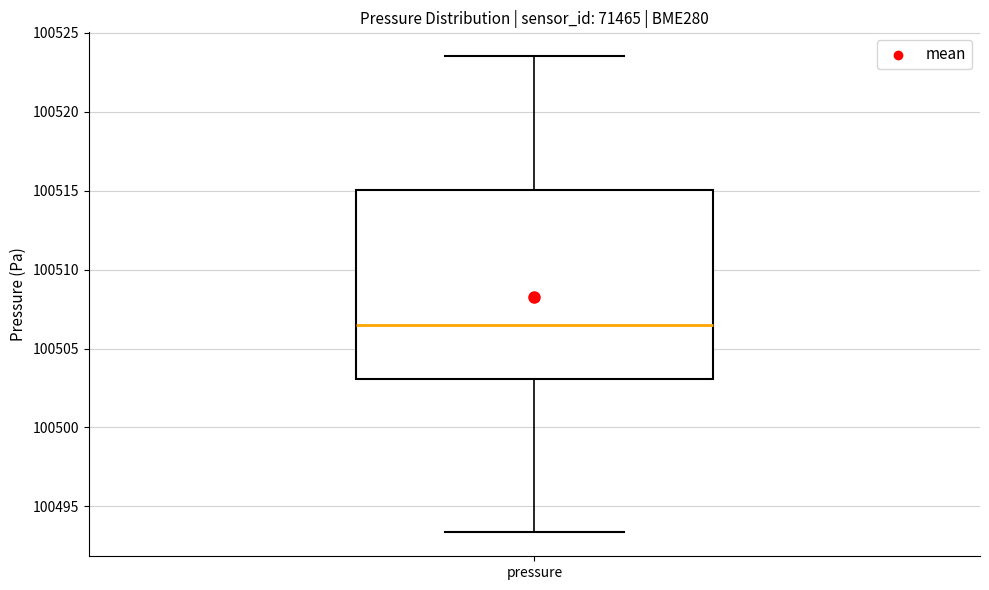

Where is the lower edge of the box for pressure on the y-axis? The values are not printed on the chart, so give them approximately, as read against the axis.

100503.0